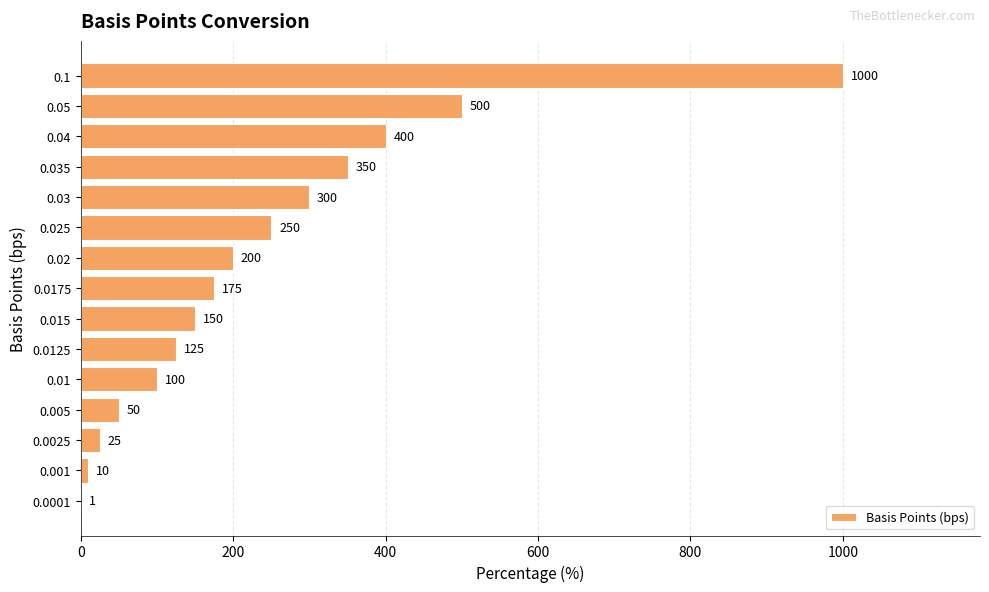

What is the greatest value displayed?

1000